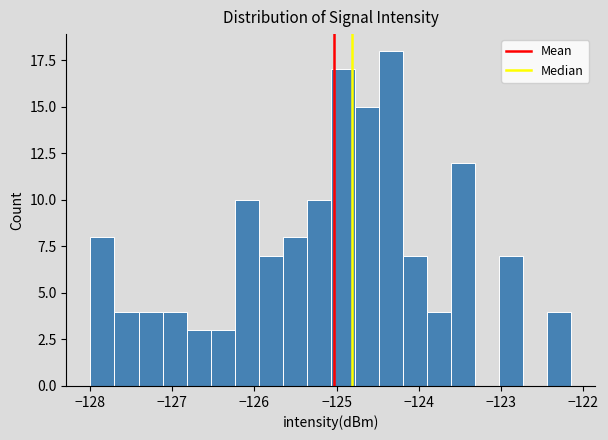

Around what value on the x-axis is the tallest bar? Give the approximate position of its centre, as read against the axis.

-124.3